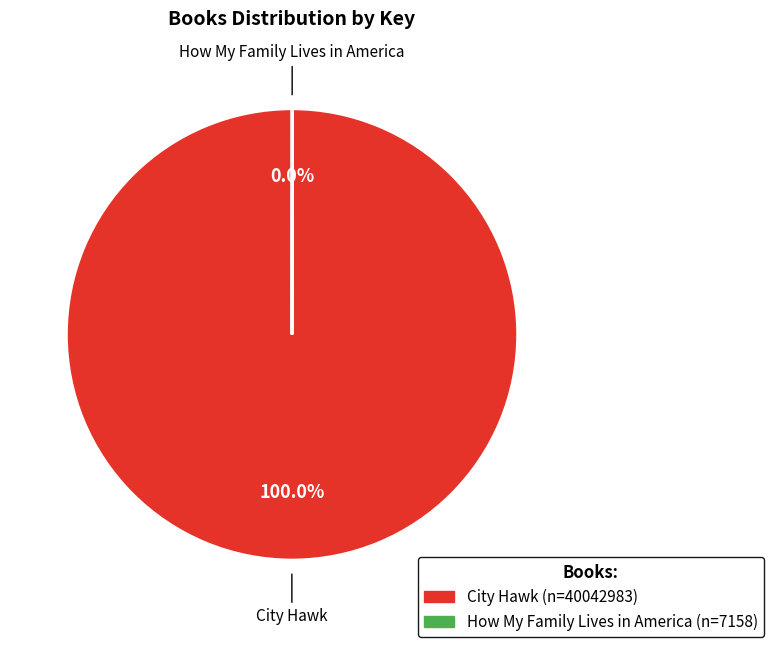

True or false: City Hawk accounts for 90% of the total.

False